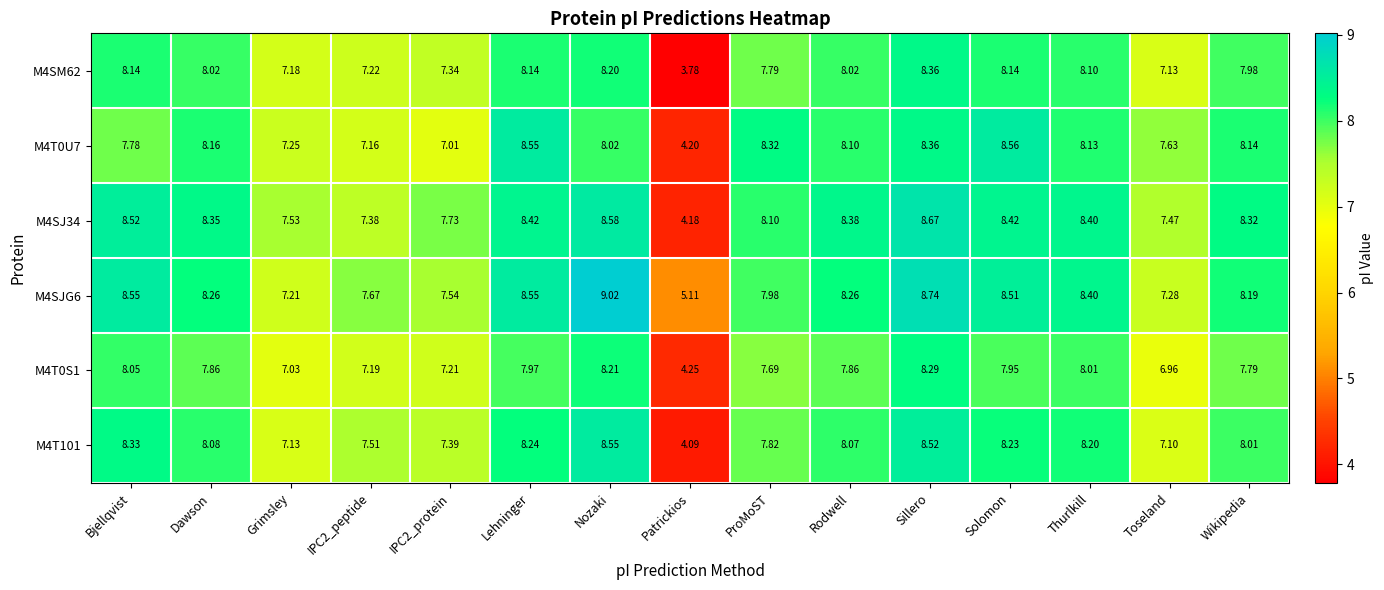

Which category has the highest value across all series?

Nozaki